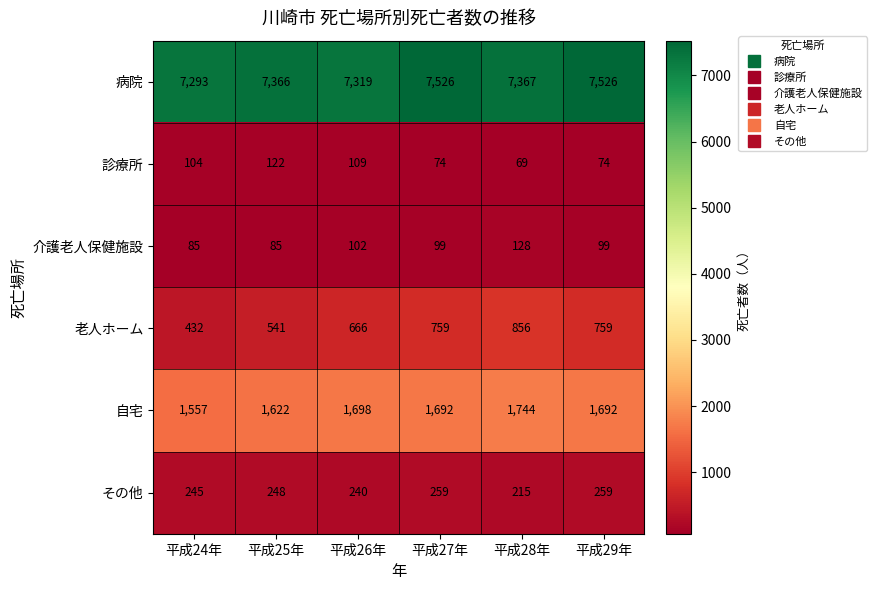

What is the difference between the highest and lowest values at 平成27年?

7452